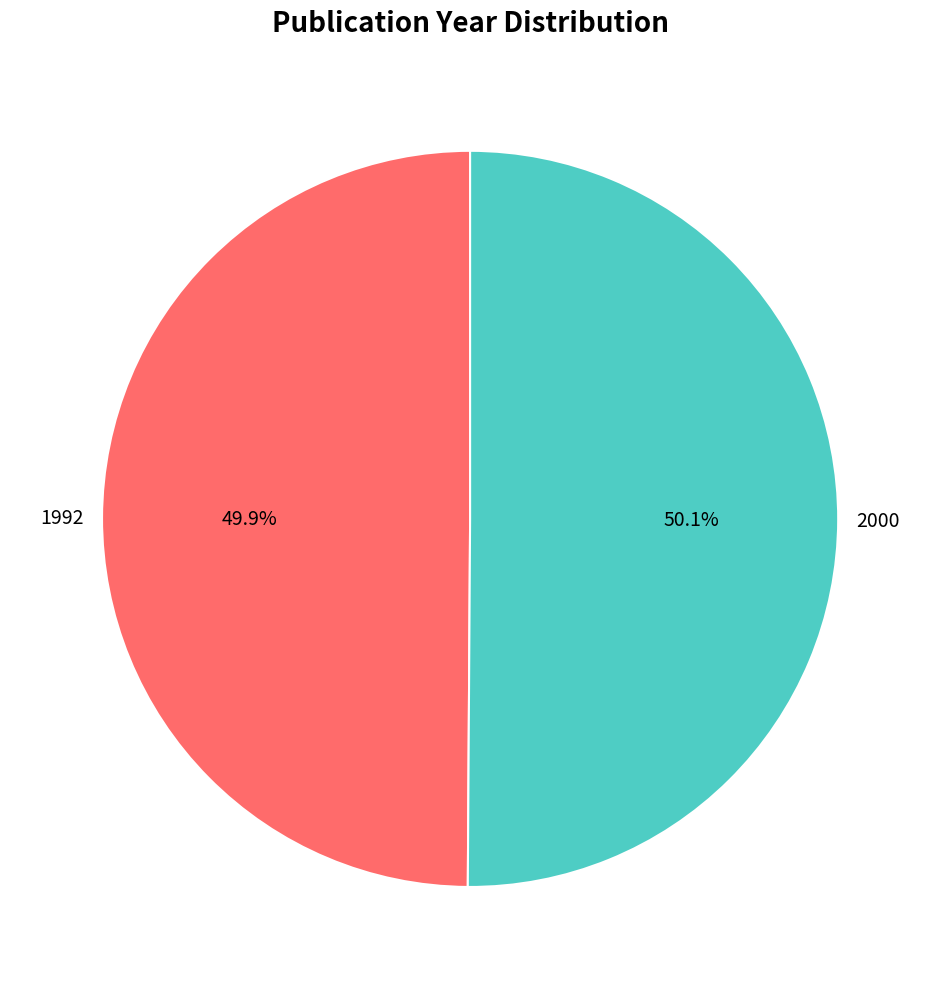

What is the ratio of the value at 1992 to the value at 2000?

1.0